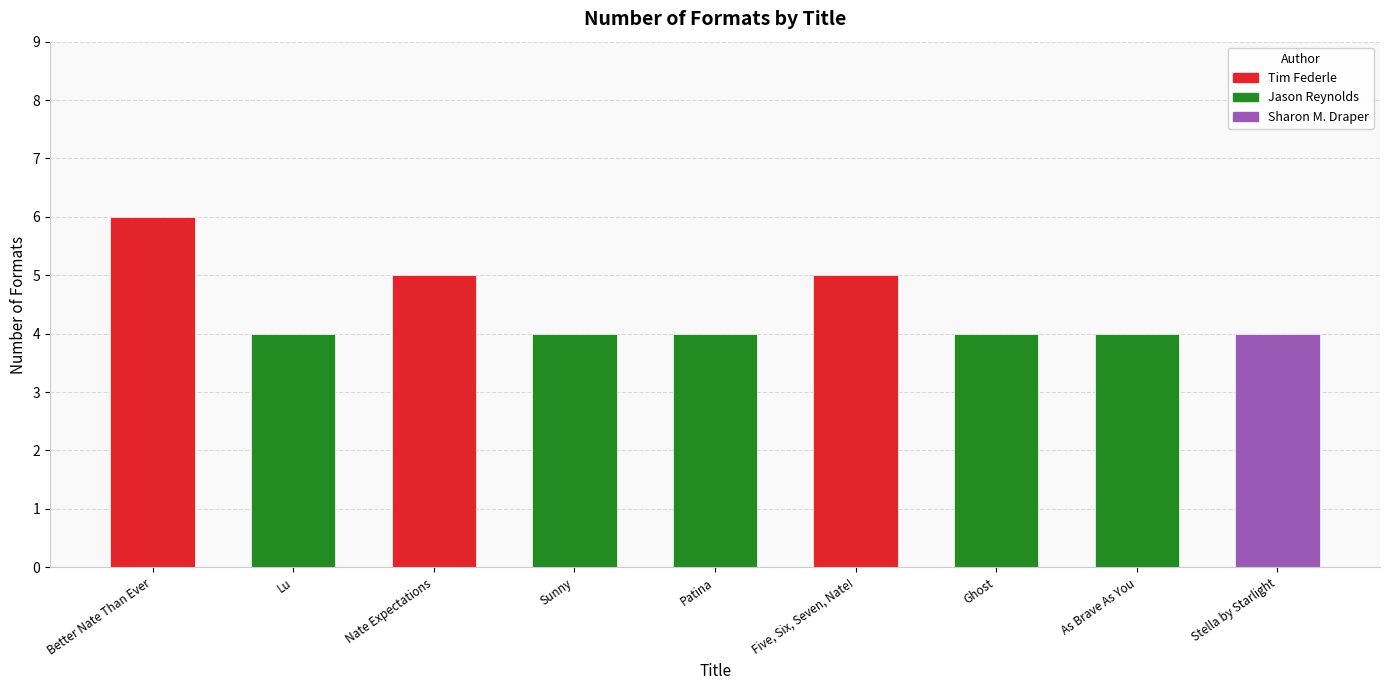

Reading right to left, extract all data points from this chart.

4	4	4	5	4	4	5	4	6